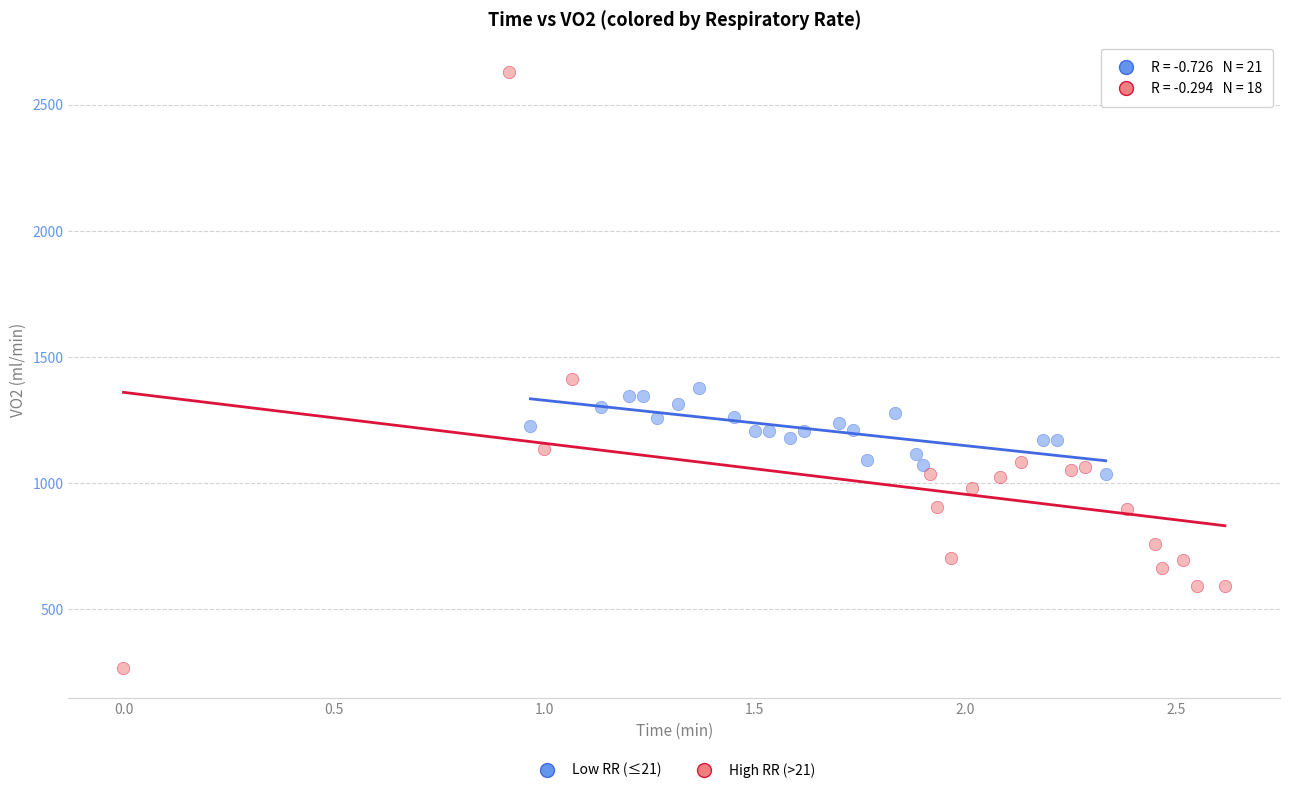

What are all the series names shown in the legend?

Low RR (≤21), High RR (>21)